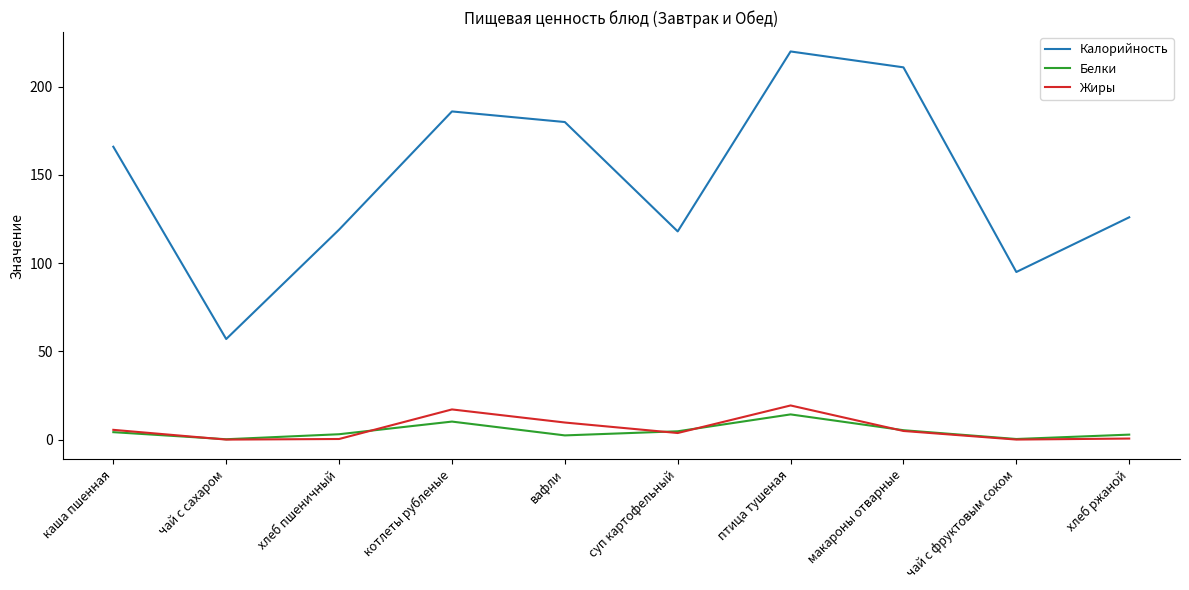

What value does the Калорийность series have at котлеты рубленые?

186.0